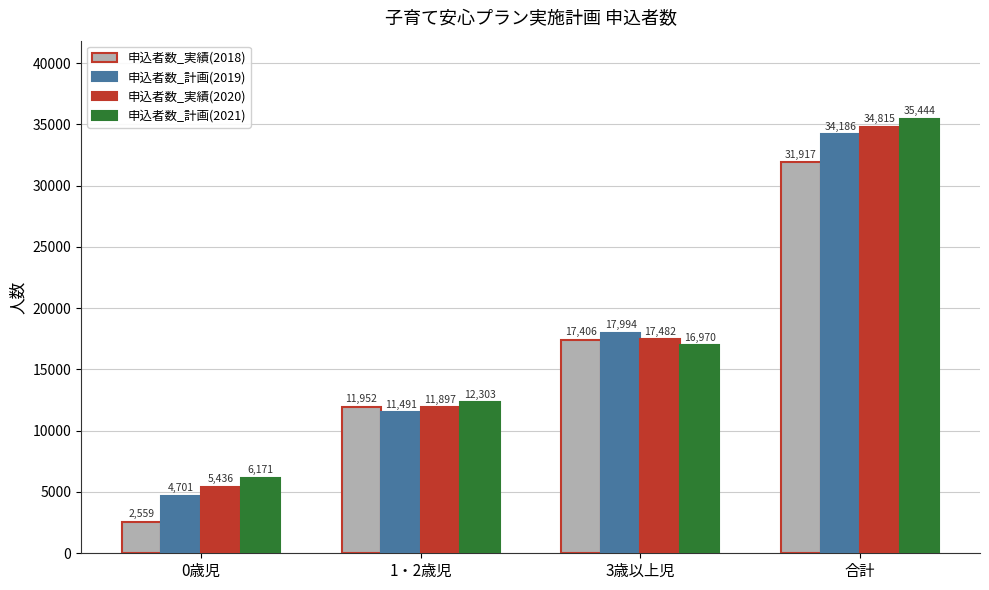

Between 0歳児 and 1・2歳児, which series saw the biggest shift?

申込者数_実績(2018)